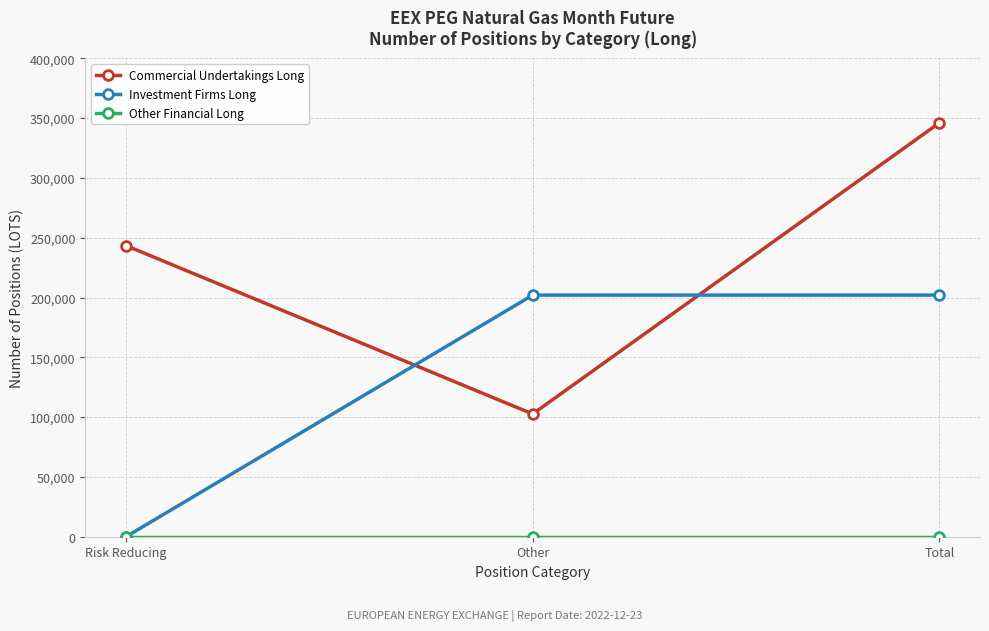

What is the difference between the highest and lowest values at Other?

202010